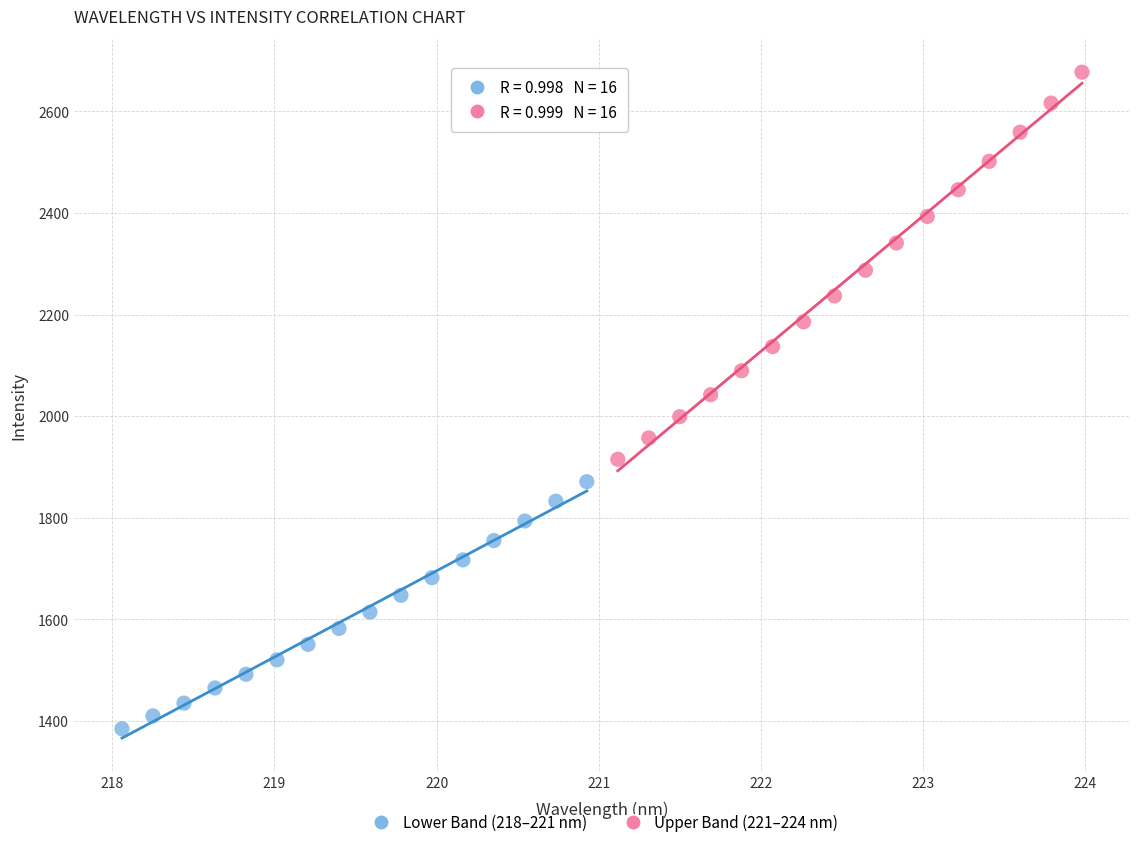

Which series contains the highest Y value?

Upper Band (221–224 nm)